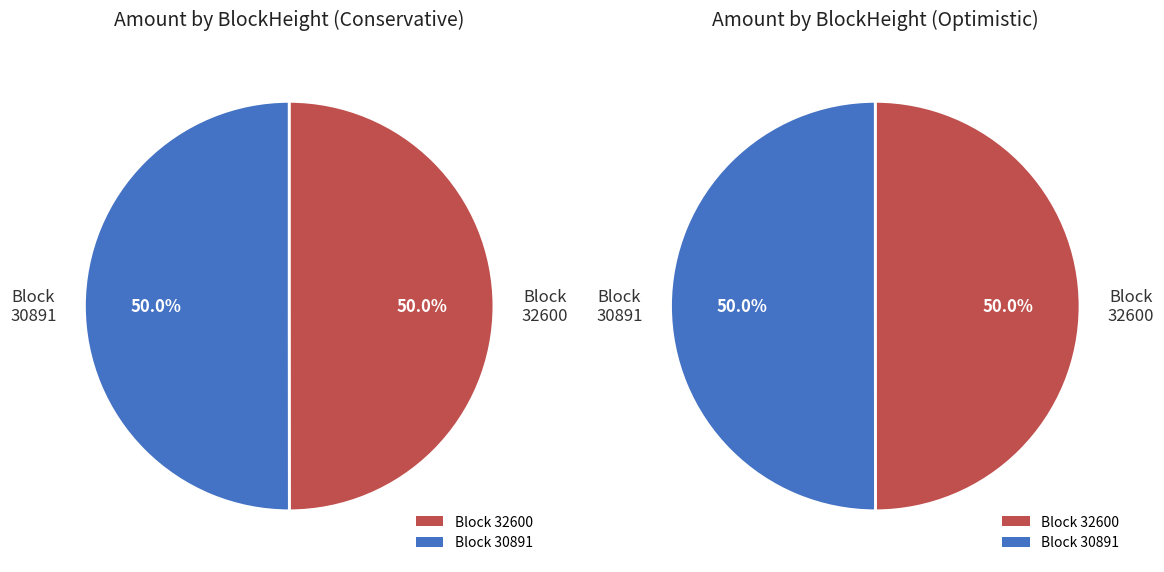

To the nearest percent, what is the average slice percentage?

50%